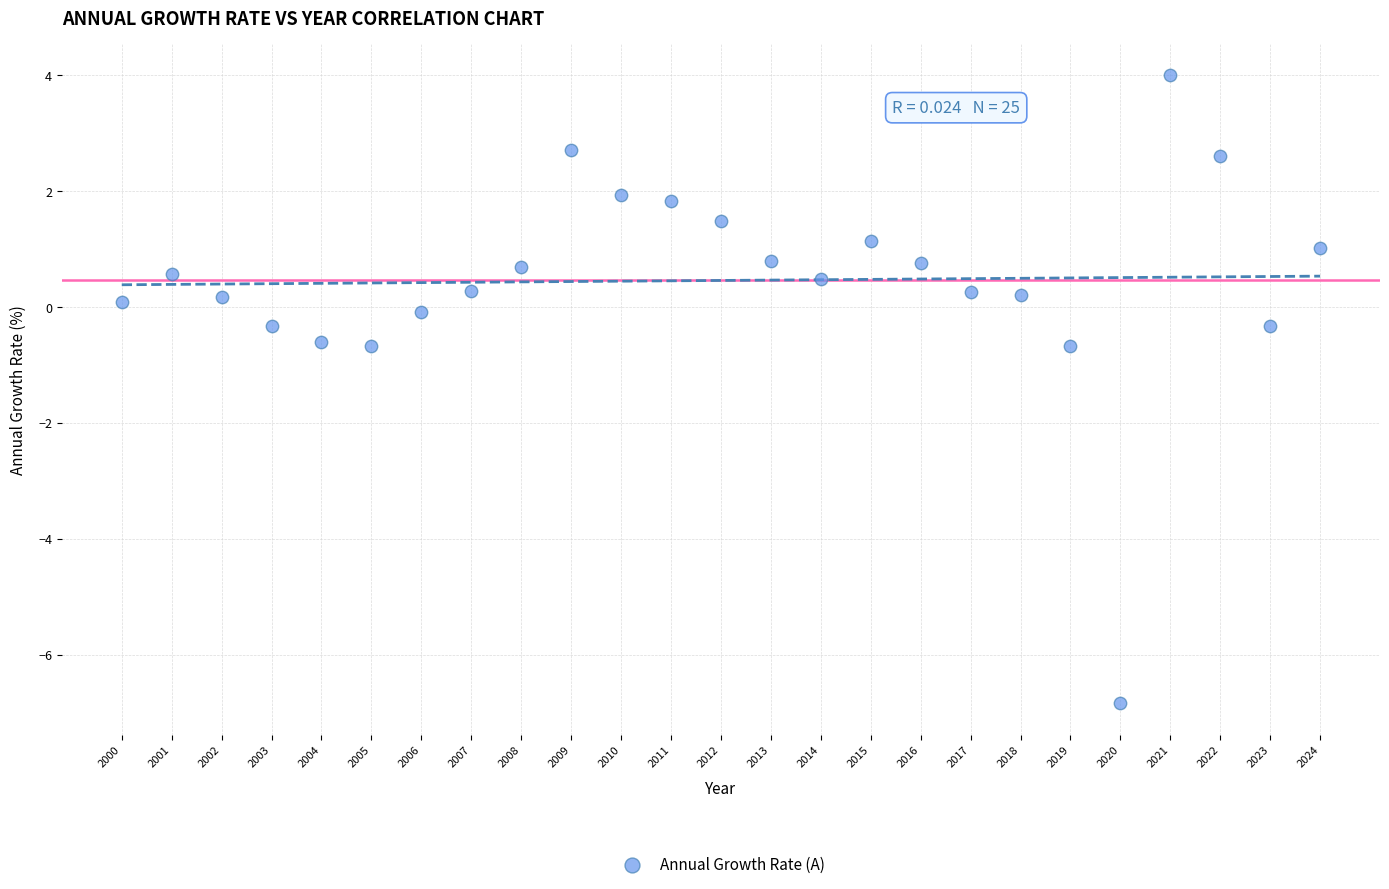

What is the range of X values (max minus min)?

24.0